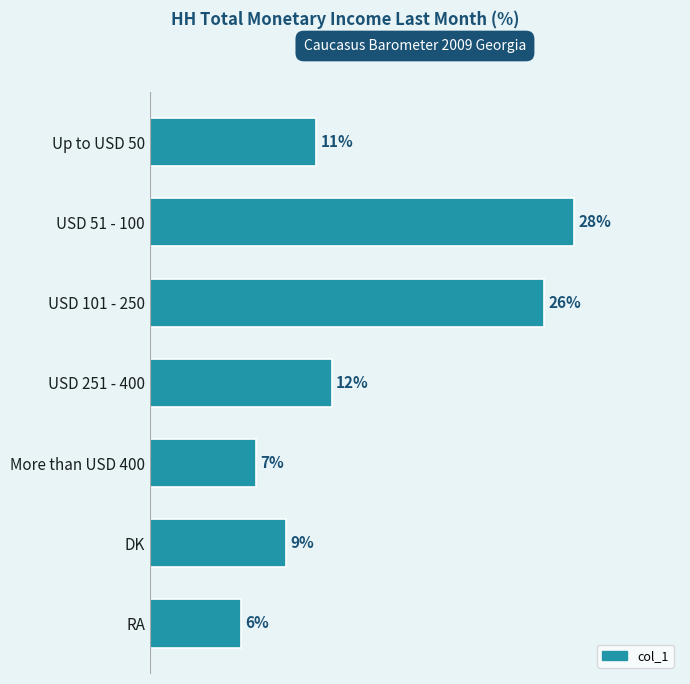

Between More than USD 400 and DK, which is larger?

DK